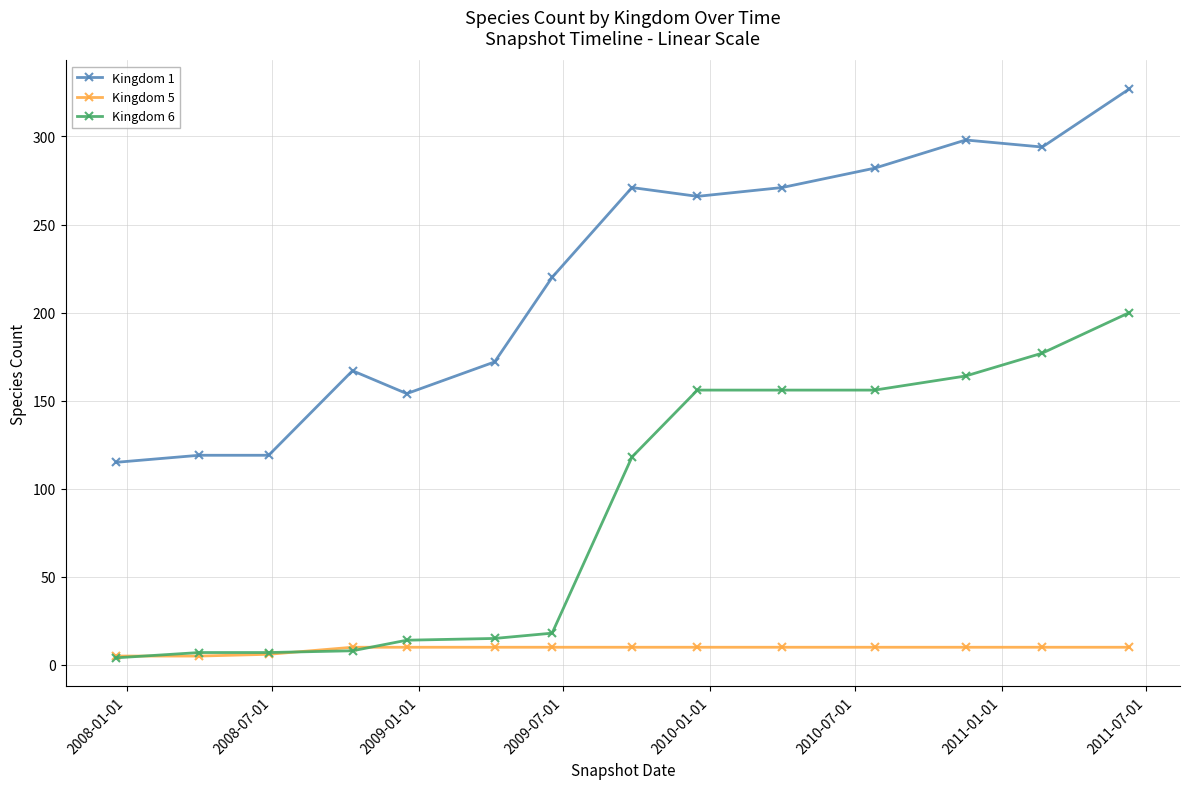

True or false: Kingdom 1 and Kingdom 6 cross at least once.

False